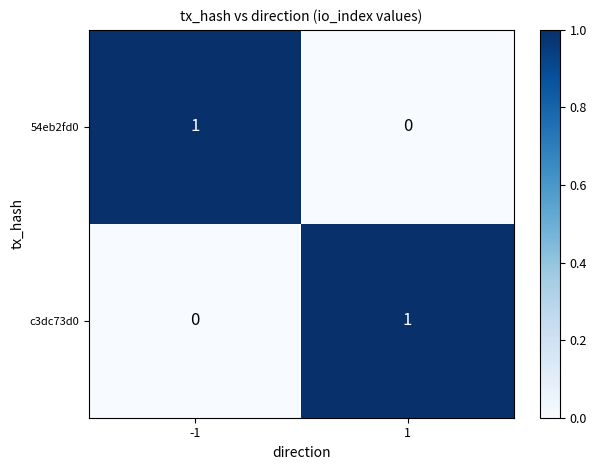

True or false: c3dc73d0 has a value of 0 at -1.

True